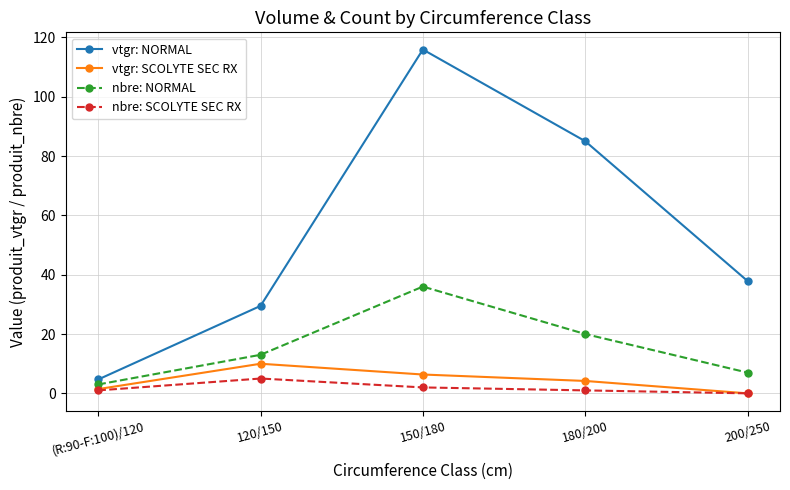

Reading left to right, transcribe all the data shown in this chart.

vtgr: NORMAL: (R:90-F:100)/120=4.7	120/150=29.5	150/180=115.9	180/200=85.0	200/250=37.9
vtgr: SCOLYTE SEC RX: (R:90-F:100)/120=1.4	120/150=10.0	150/180=6.4	180/200=4.2	200/250=0.0
nbre: NORMAL: (R:90-F:100)/120=3.0	120/150=13.0	150/180=36.0	180/200=20.0	200/250=7.0
nbre: SCOLYTE SEC RX: (R:90-F:100)/120=1.0	120/150=5.0	150/180=2.0	180/200=1.0	200/250=0.0